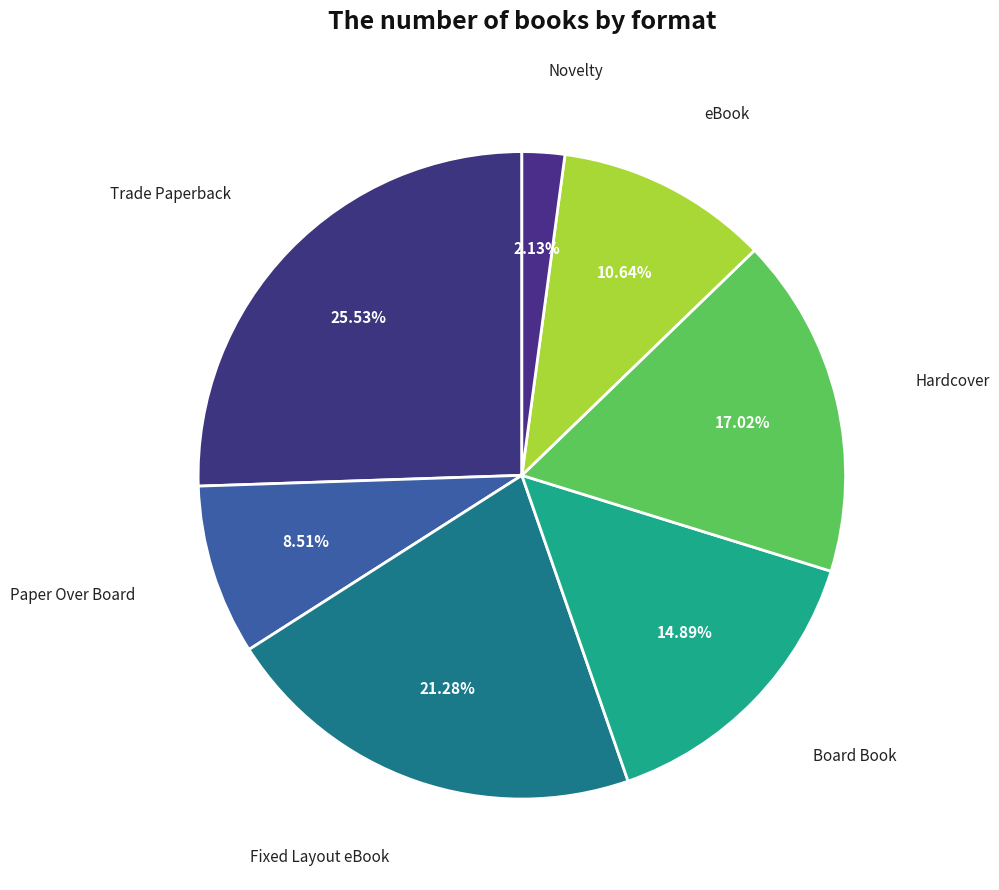

What percentage is NOT represented by Hardcover?

83.0%